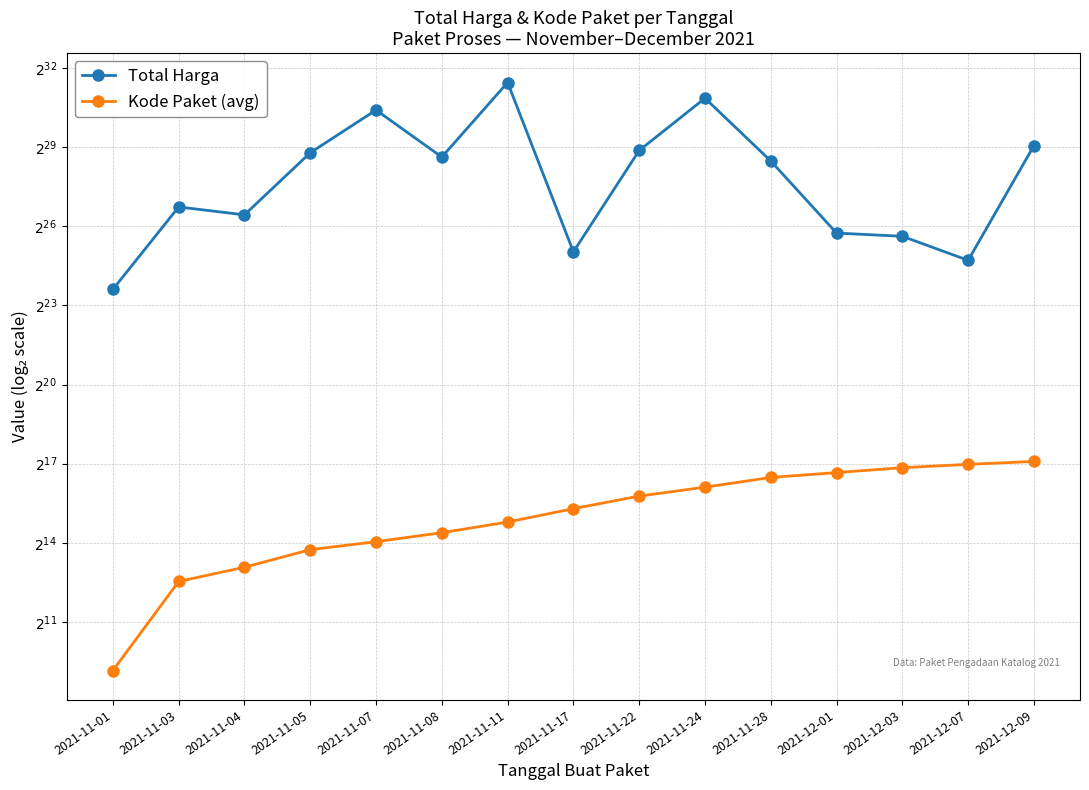

At how many categories does at least one series exceed 376275796?

7